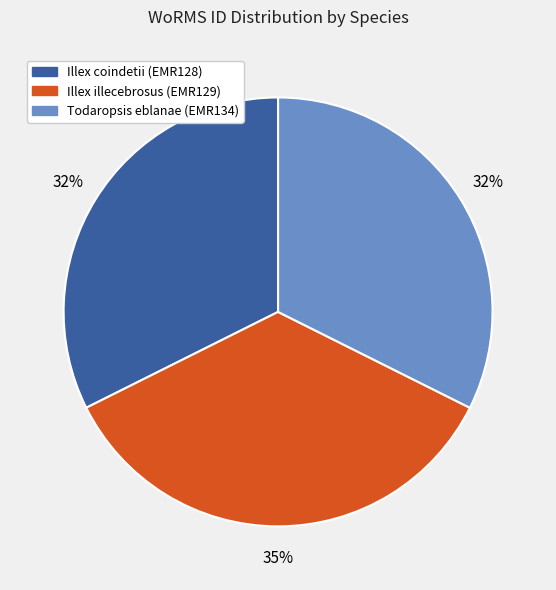

Is Todaropsis eblanae (EMR134) the majority of the pie?

No